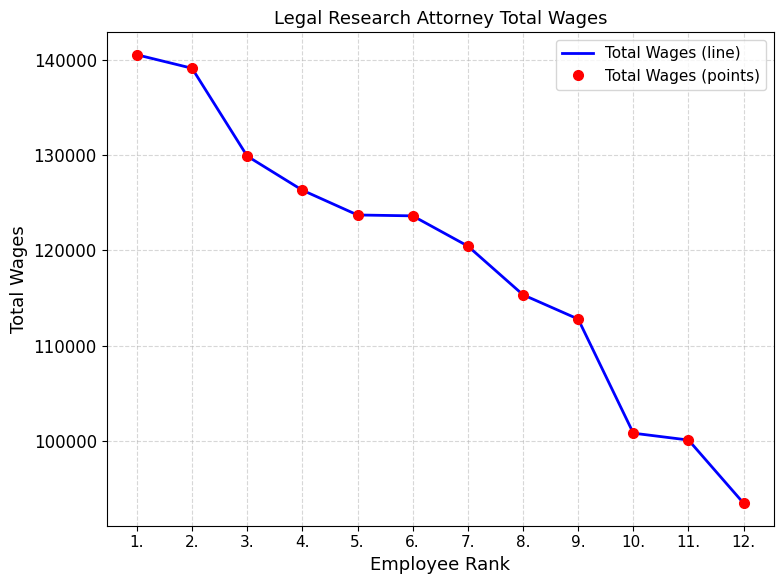

The Total Wages (points) series shows 140543 at 1.. True or false?

True